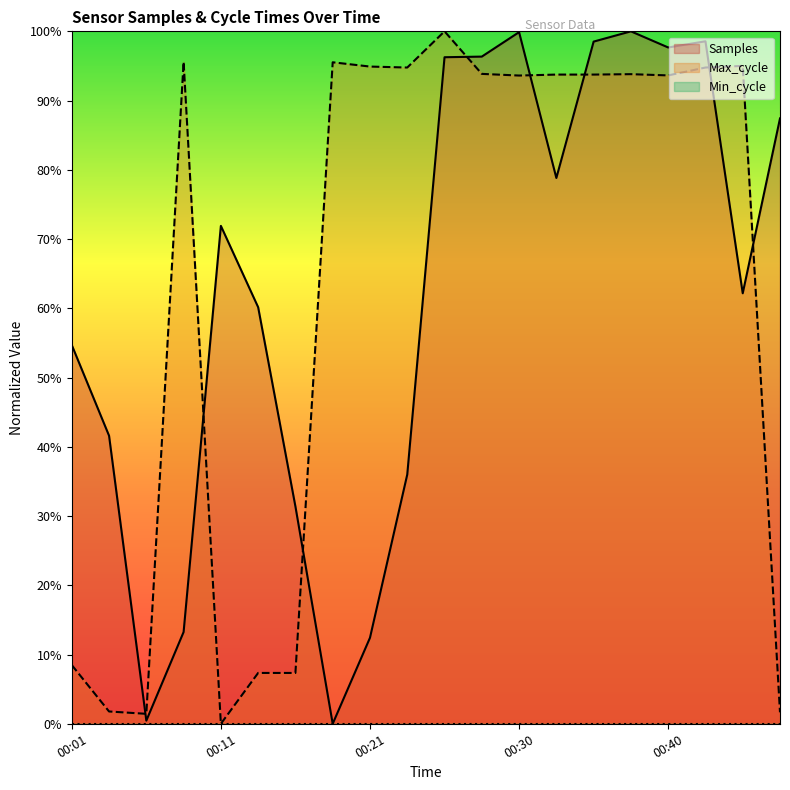

In Max_cycle, how many points are lower than both neighbors (excluding endpoints)?

5